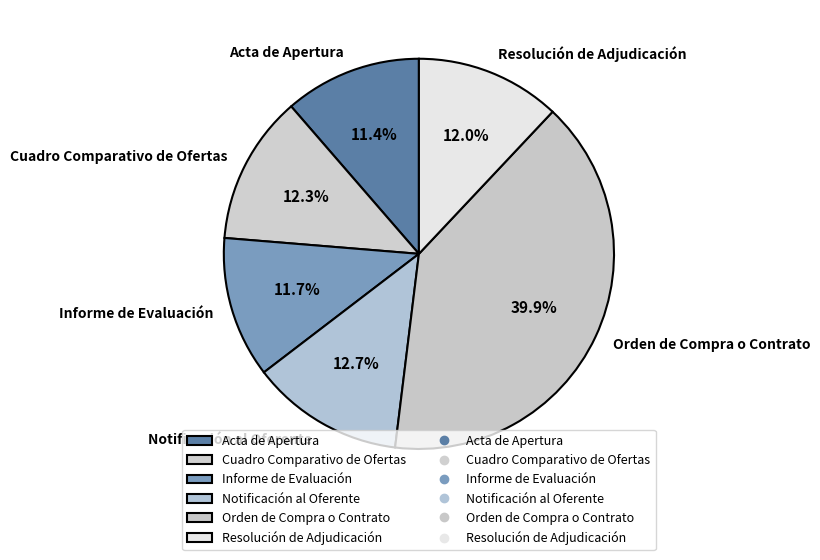

Is it true that Cuadro Comparativo de Ofertas is 1% of the pie?

False